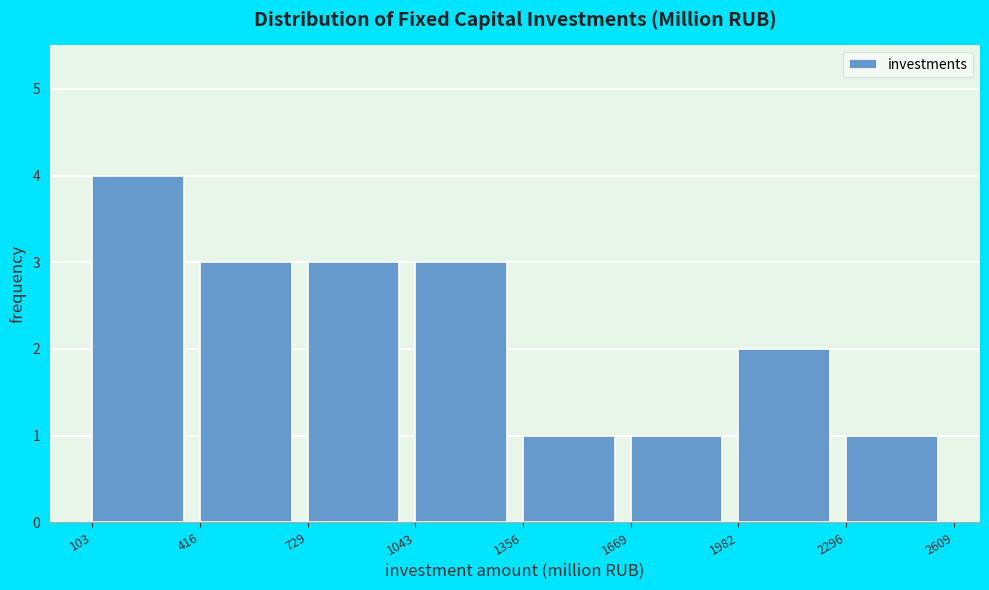

Reading left to right, list every bar in this chart as the range it spans on the x-axis followed by its height. The values are not printed on the chart, so give them approximately, as read against the axis.

103 to 416: 4
416 to 729: 3
729 to 1043: 3
1043 to 1356: 3
1356 to 1669: 1
1669 to 1982: 1
1982 to 2296: 2
2296 to 2609: 1